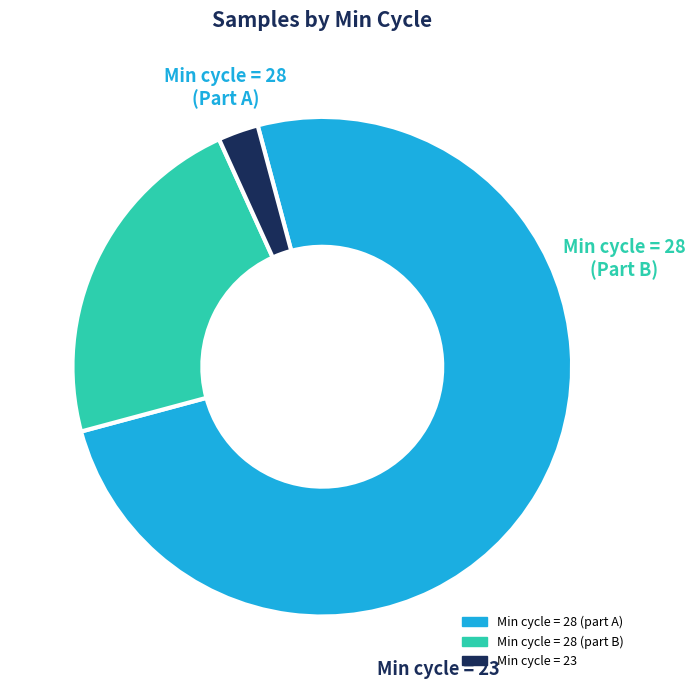

Is there any slice that represents more than half of the pie?

Yes